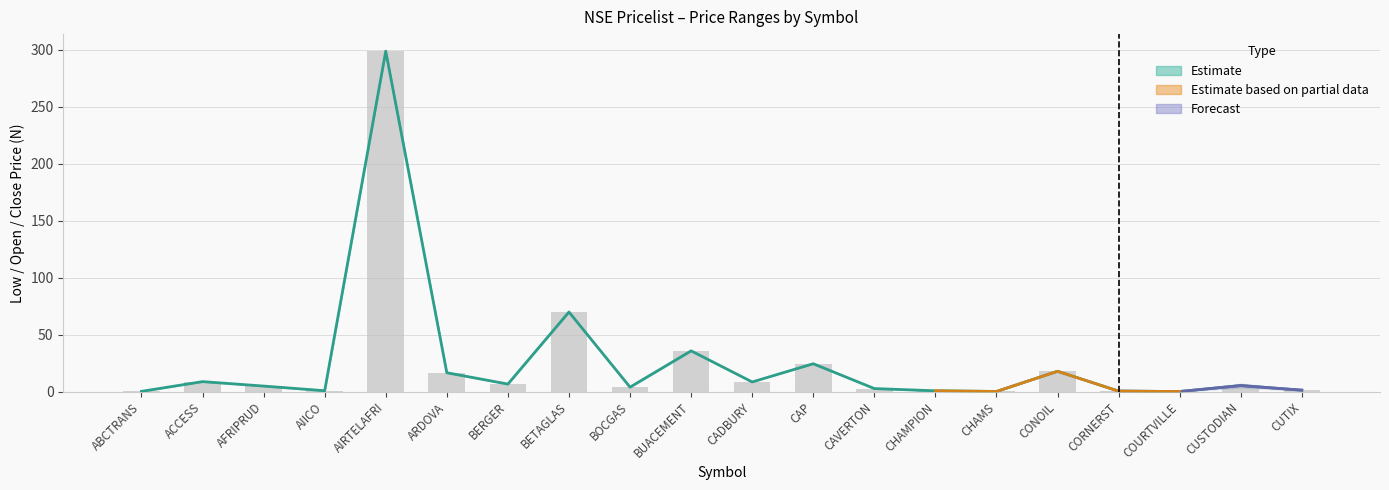

What is the sum of all Open values?

510.2